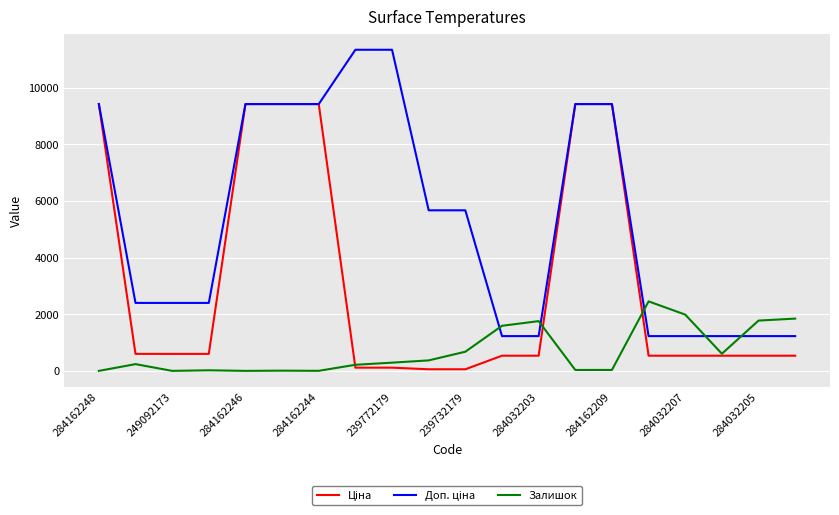

What is the greatest value displayed?

11334.0